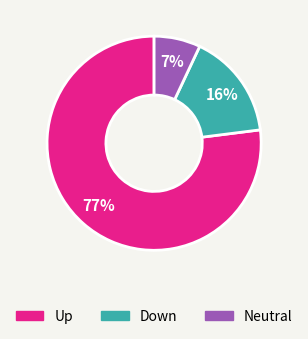

To the nearest percent, what is the average slice percentage?

33%